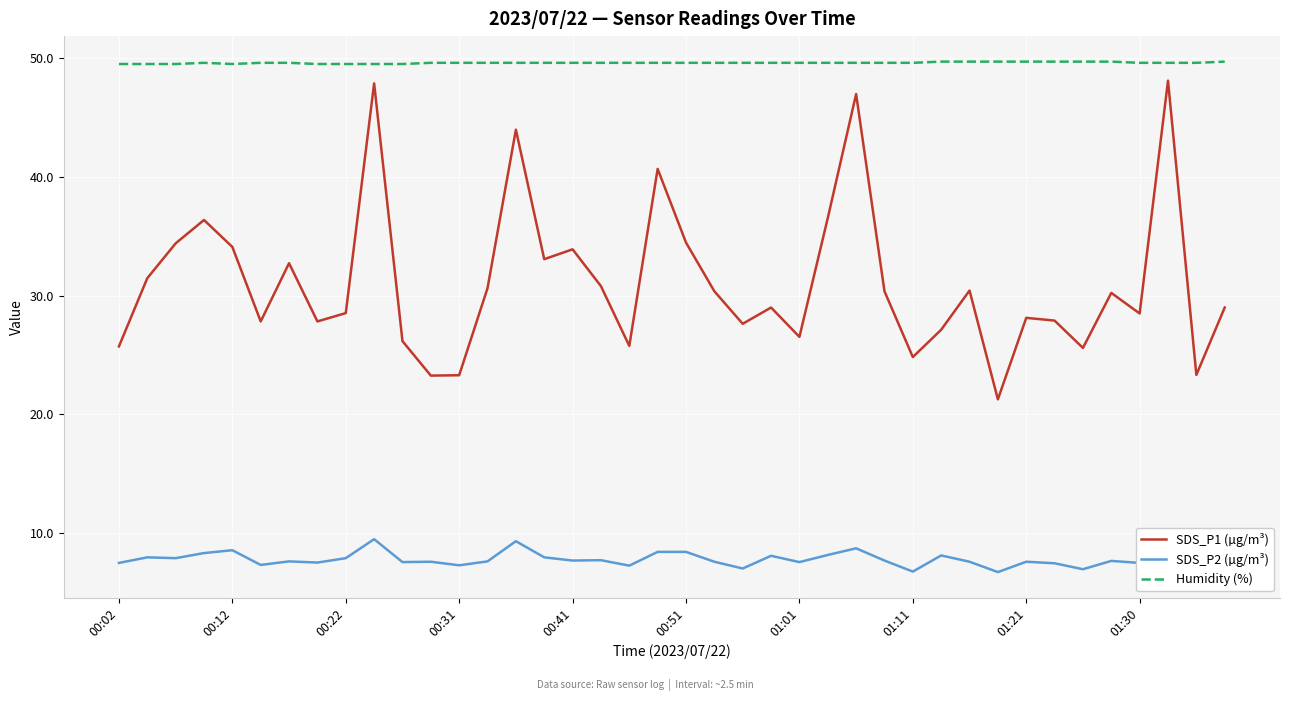

What is the difference between the maximum and minimum values in the SDS_P1 (µg/m³) series?

26.8